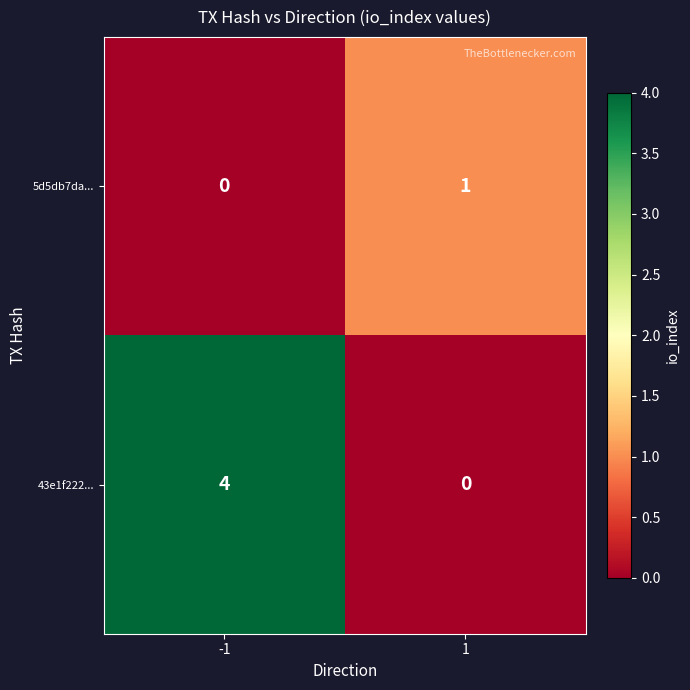

What is the total value across all series at -1?

4